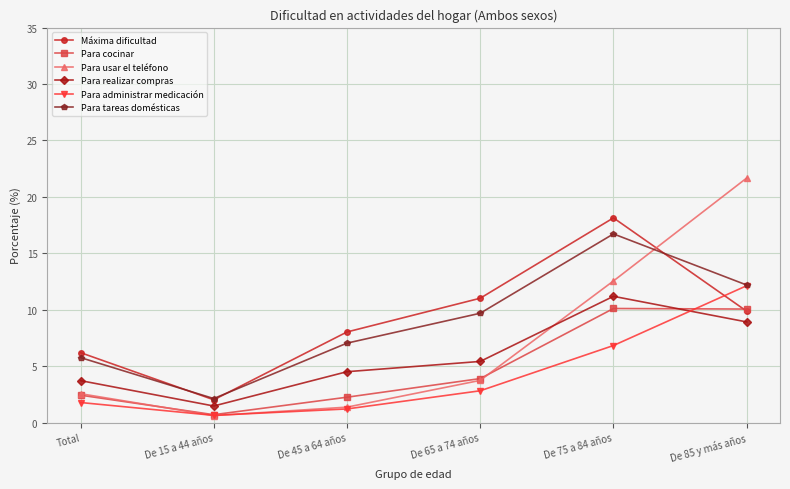

Which category has the highest value in the Para realizar compras series?

De 75 a 84 años